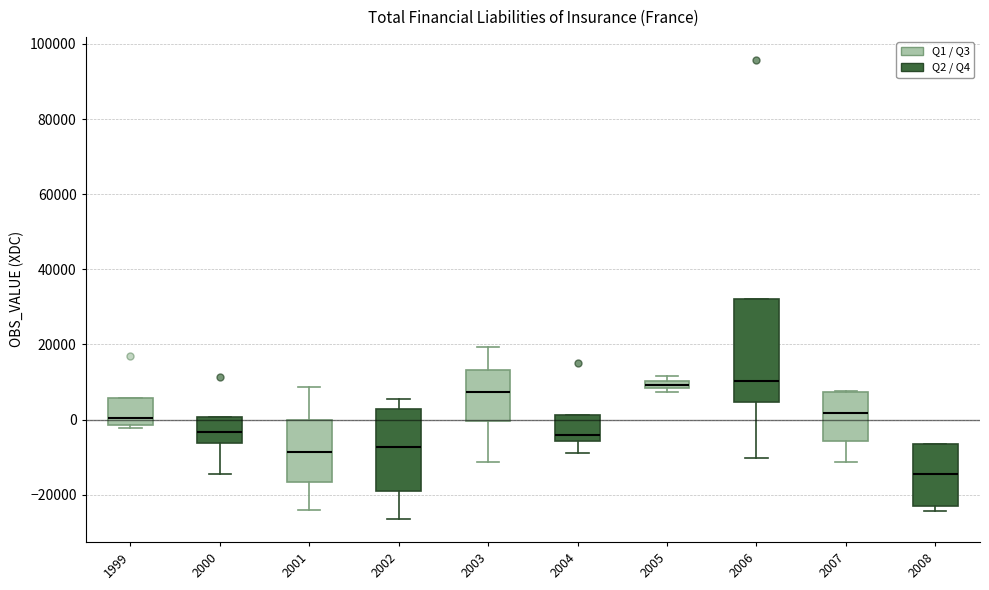

Where does the median line of the box at x = 2002 sit on the y-axis? The values are not printed on the chart, so give them approximately, as read against the axis.

-8000